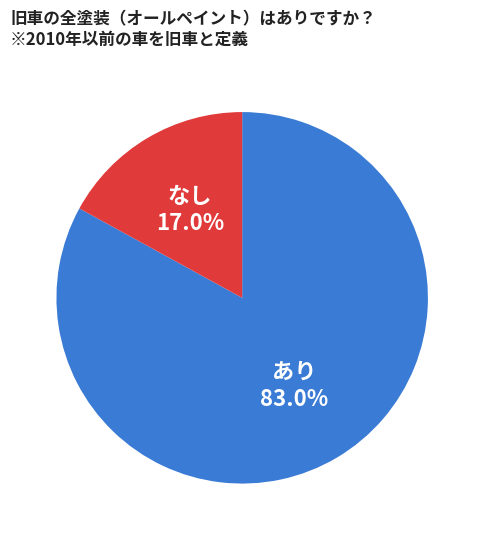

Count the number of slices in the pie.

2